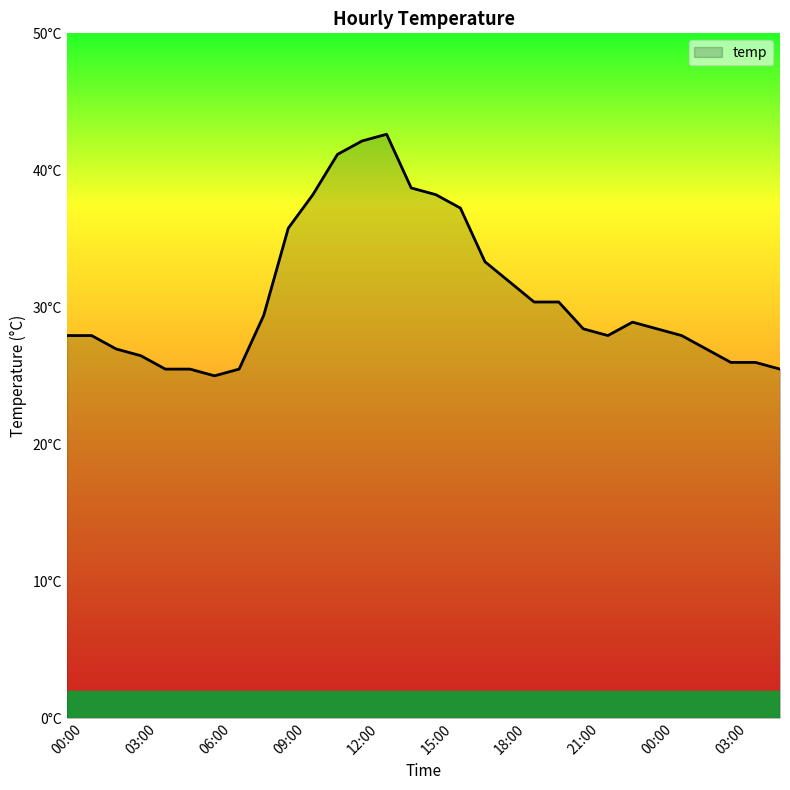

What is the label of the 29th point from the right?

01:00